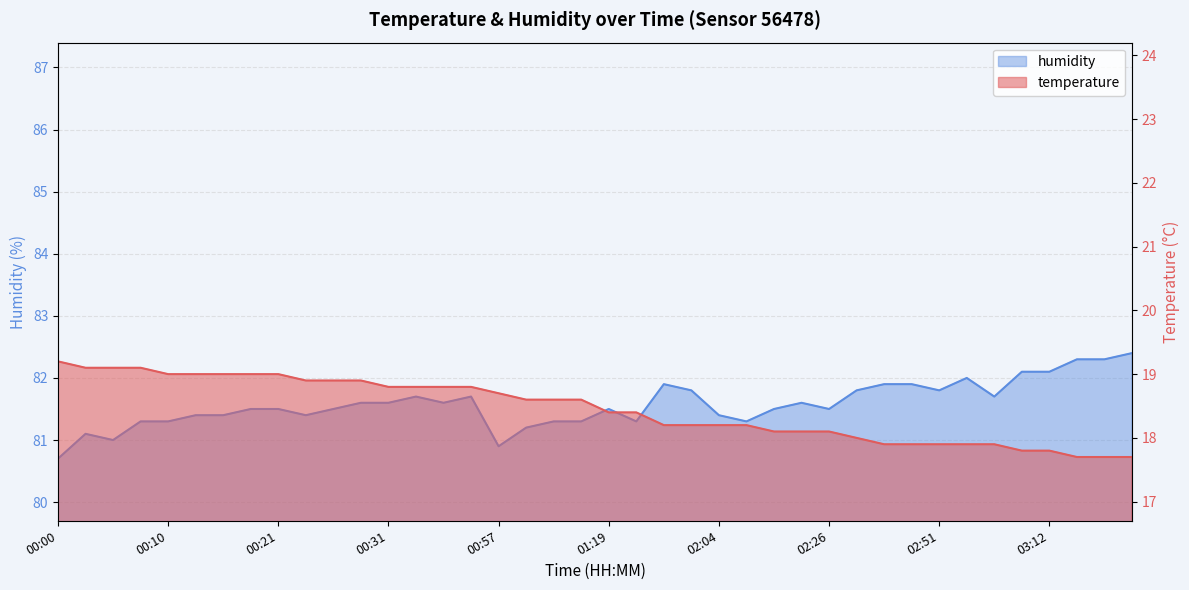

Is it true that humidity equals 81.7 at 00:33?

True